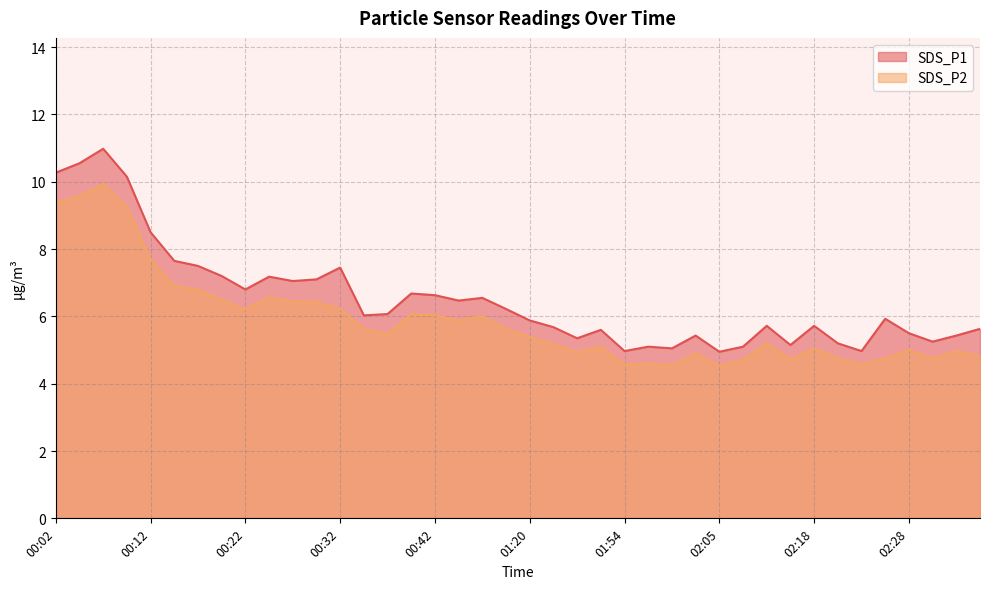

What is the maximum value shown in the chart?

11.0